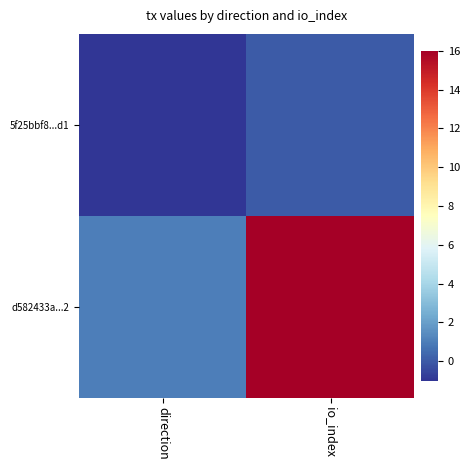

Which has a higher value, direction or io_index?

io_index